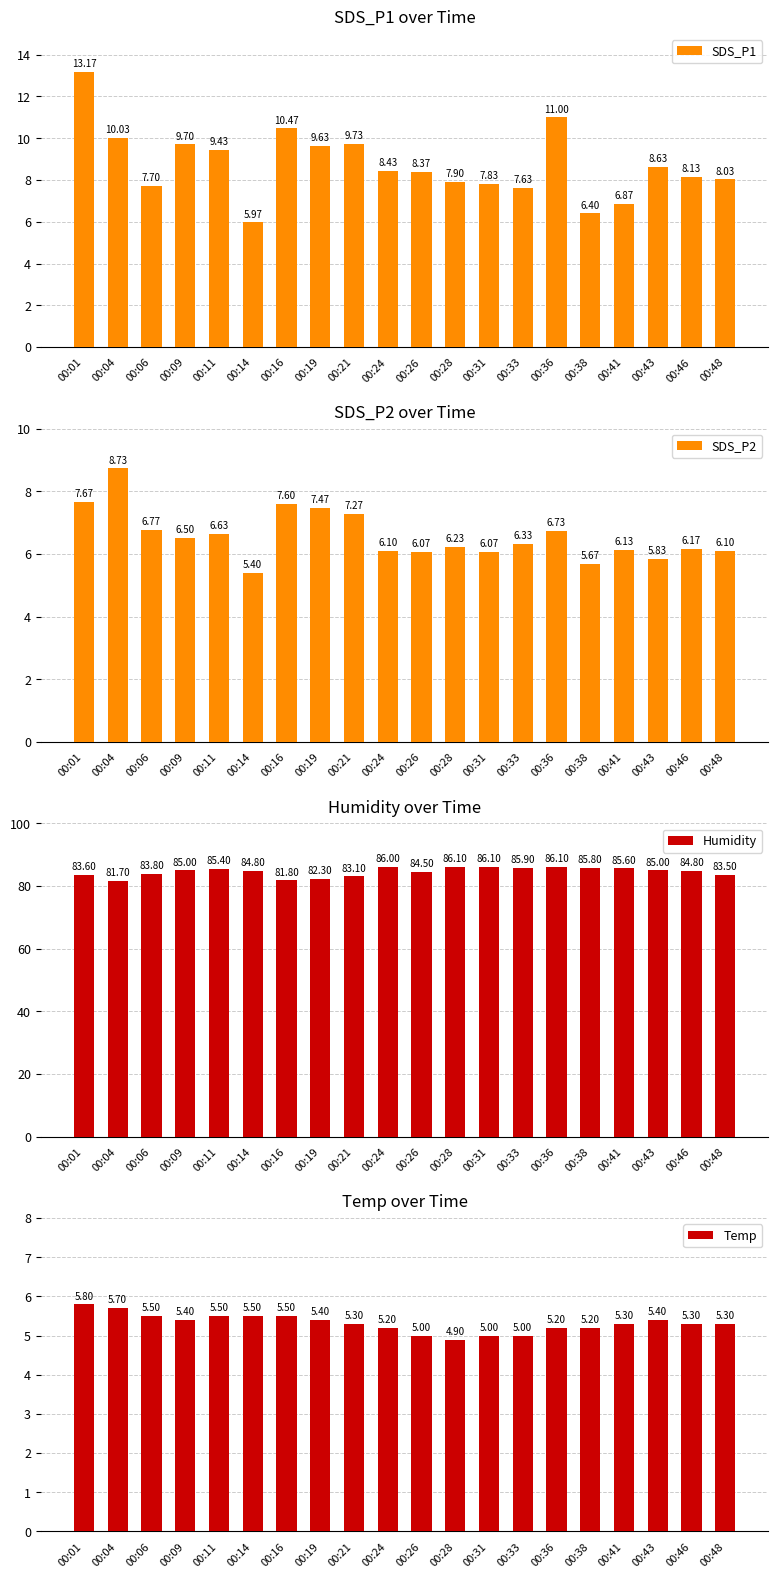

Where is SDS_P2 nearest to the value 7?

00:06